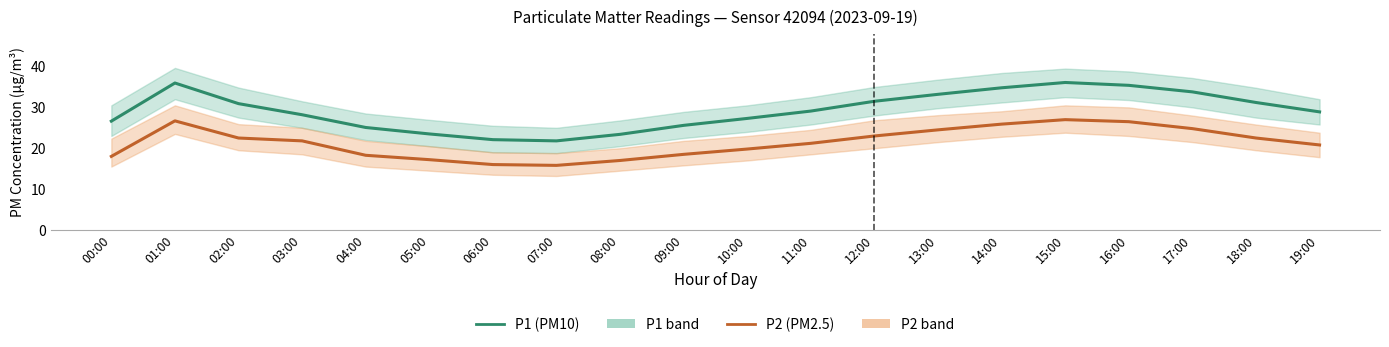

Where does the P1 (PM10) series first go above 29?

01:00